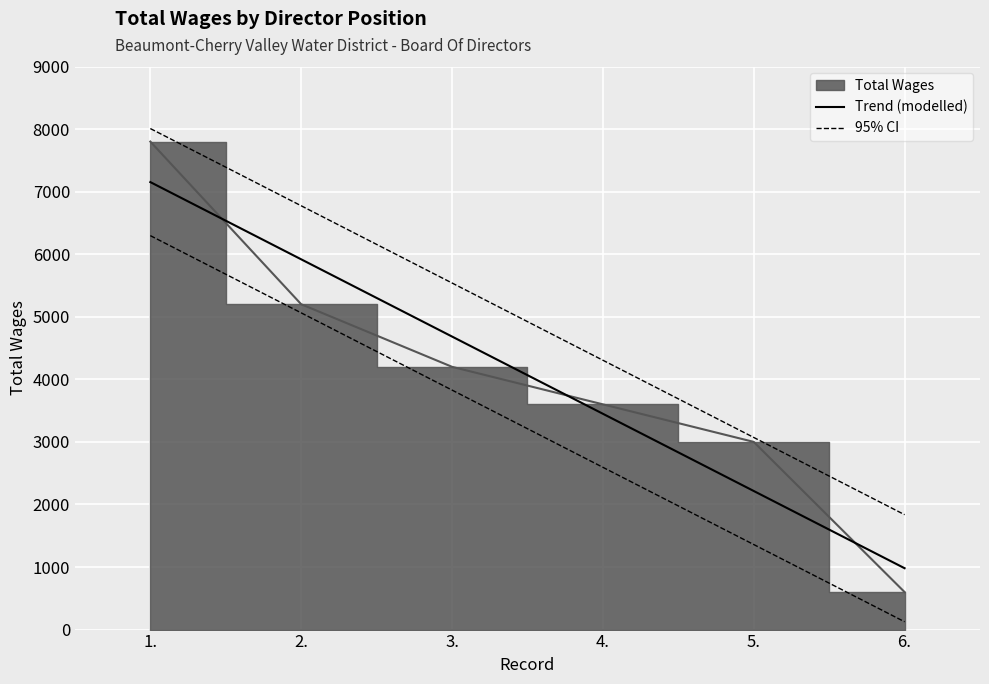

Which label corresponds to the smallest value in the chart?

6.